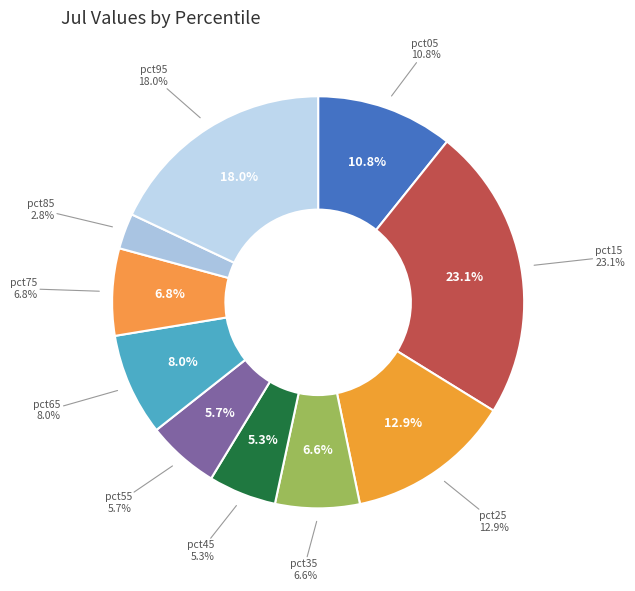

What percentage is the pct65 slice, to the nearest percent?

8%